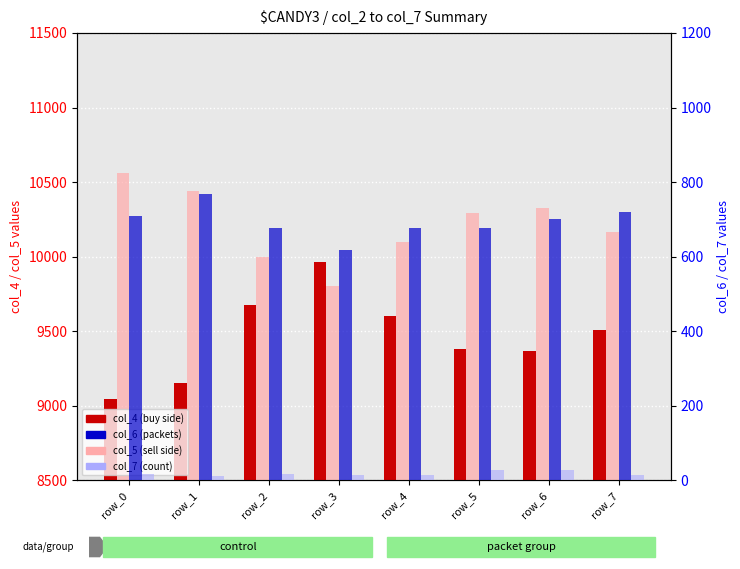

Which series has the widest spread of values?

col_4 (buy side)